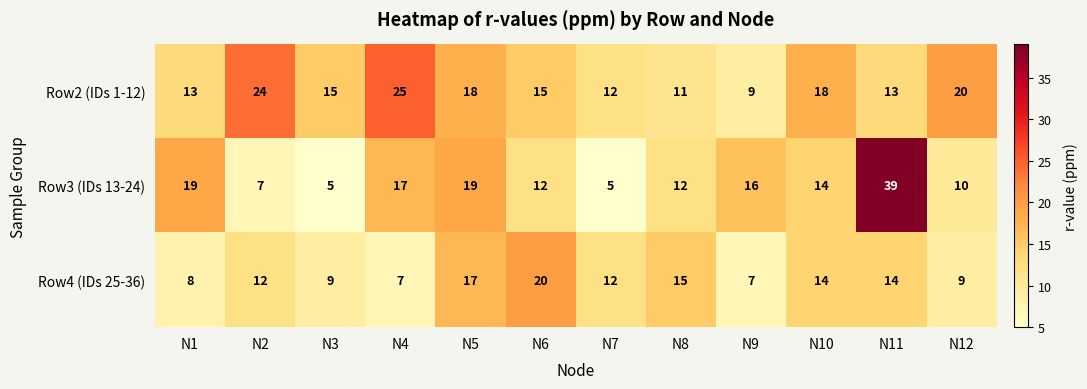

List the series in order of their overall mean, highest first.

Row2 (IDs 1-12), Row3 (IDs 13-24), Row4 (IDs 25-36)